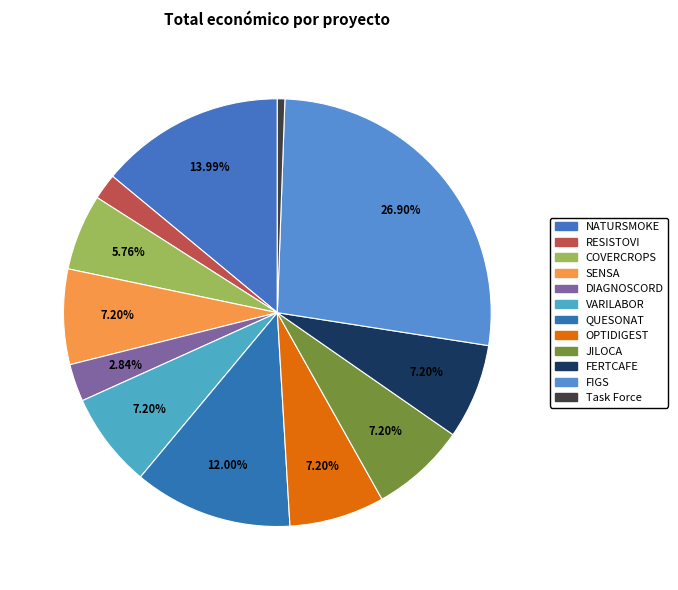

What is the smallest slice in the pie chart?

Task Force